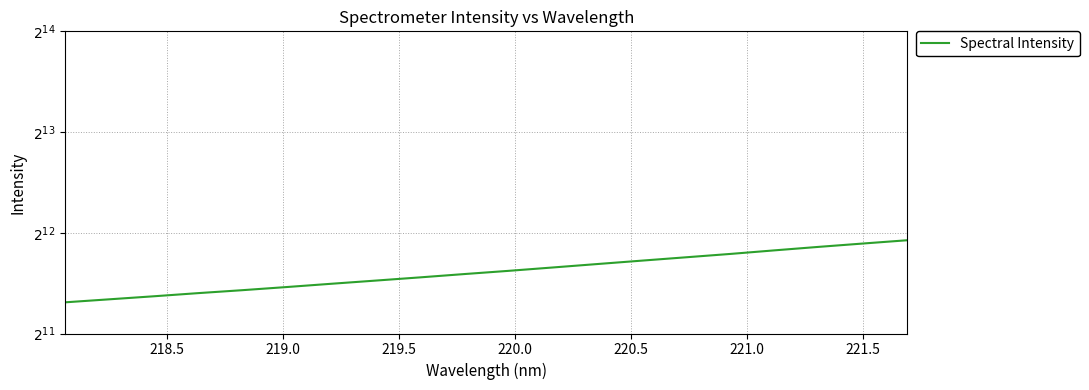

The chart shows a value of 4807.5 at 9. True or false?

False